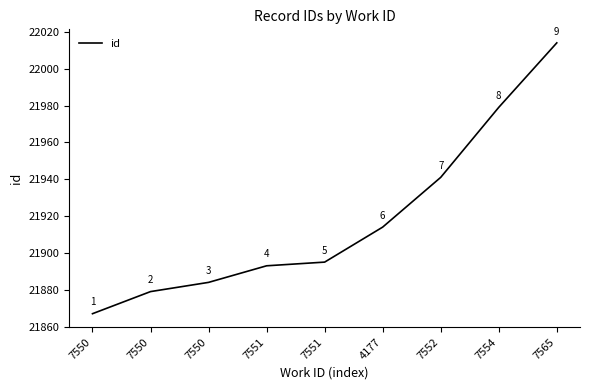

Reading right to left, what are all the values shown in this chart?

22014	21979	21941	21914	21895	21893	21884	21879	21867